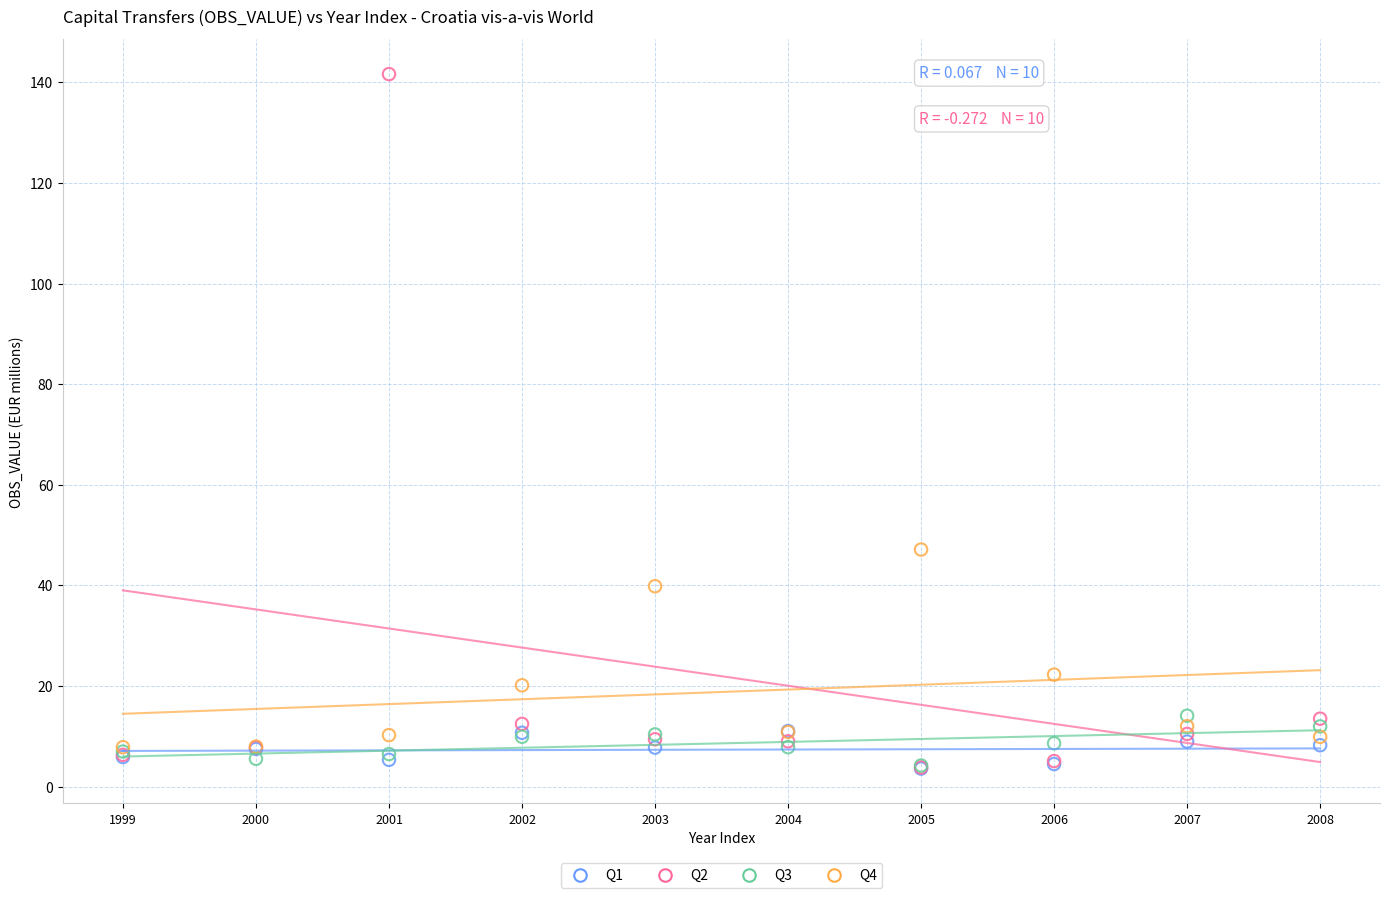

Across all series, what Y value is closest to 72?

47.1